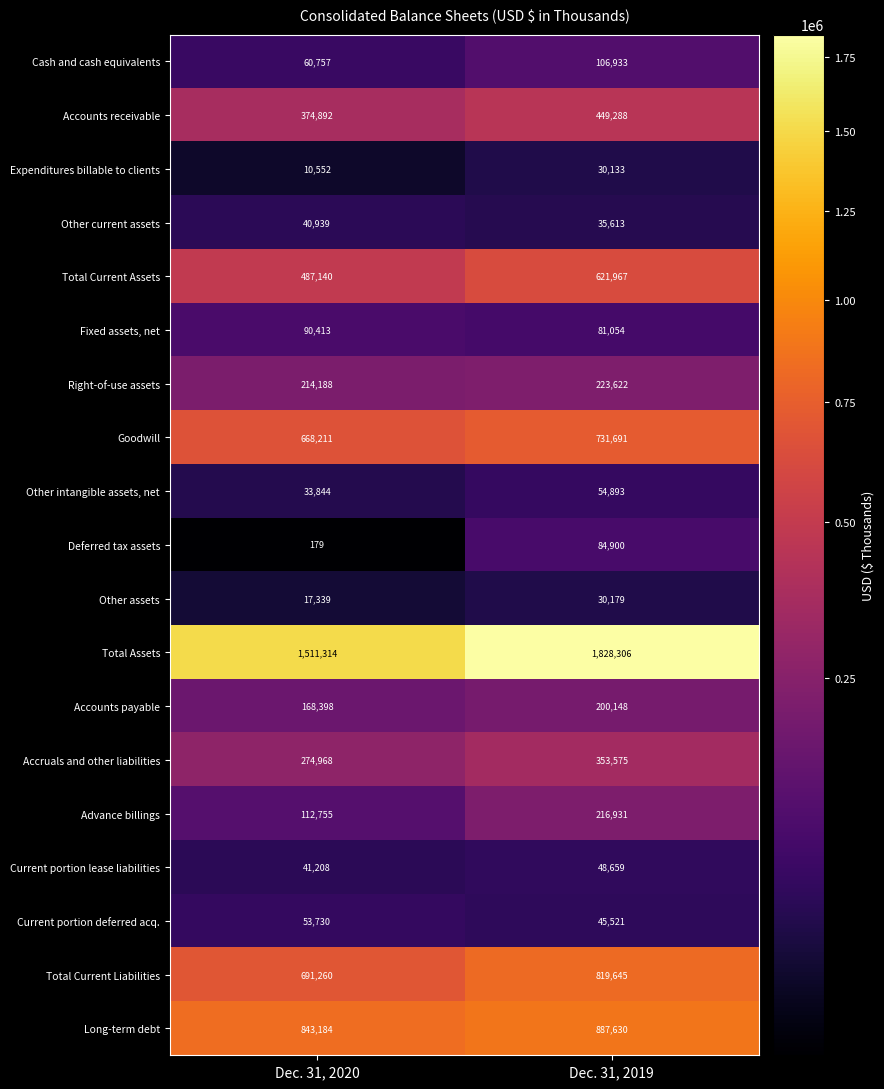

What is the highest value of the Expenditures billable to clients series?

30133